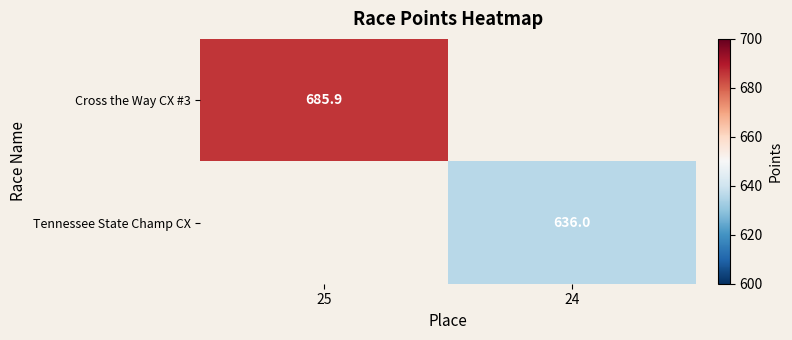

Is it true that Cross the Way CX #3 equals 942.7 at 25?

False